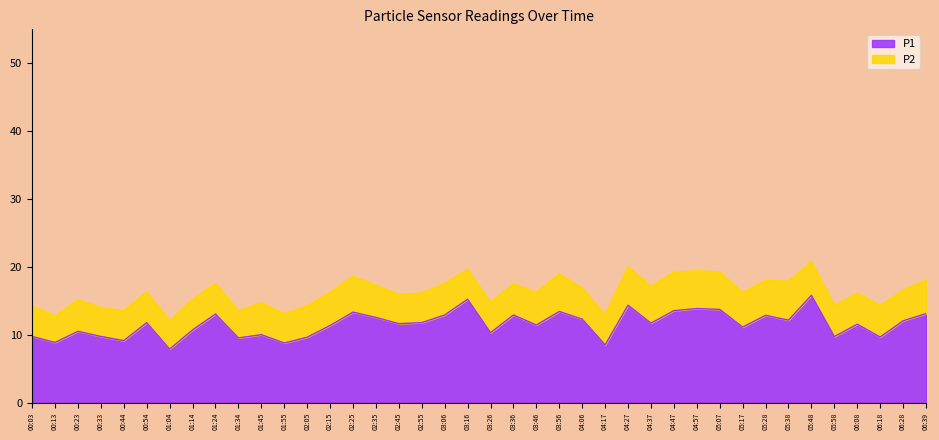

At which category does the chart reach its minimum across all series?

01:04